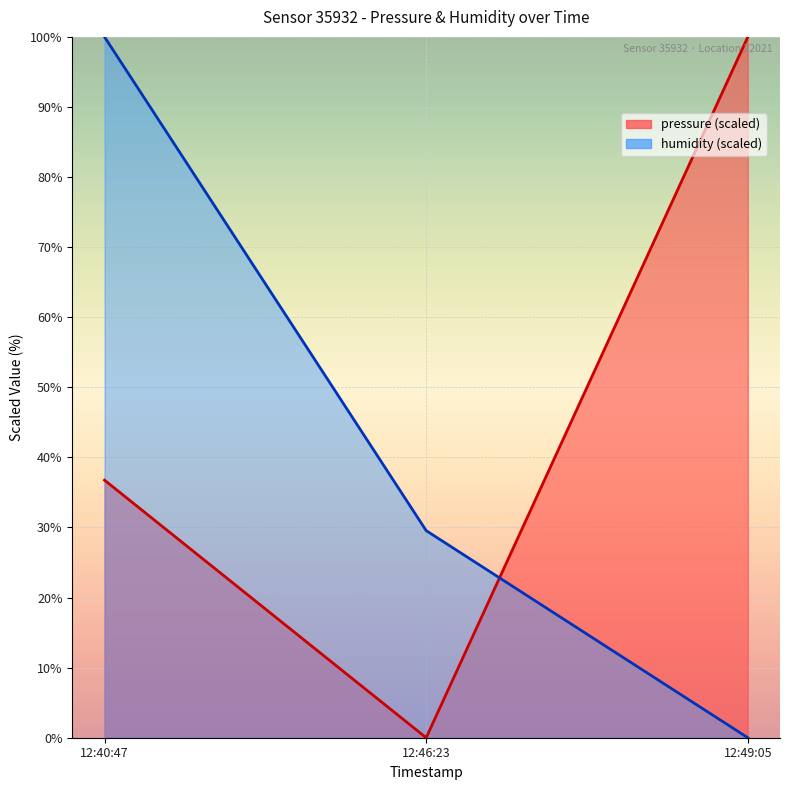

Is it true that humidity equals 29.5 at 12:46:23?

True